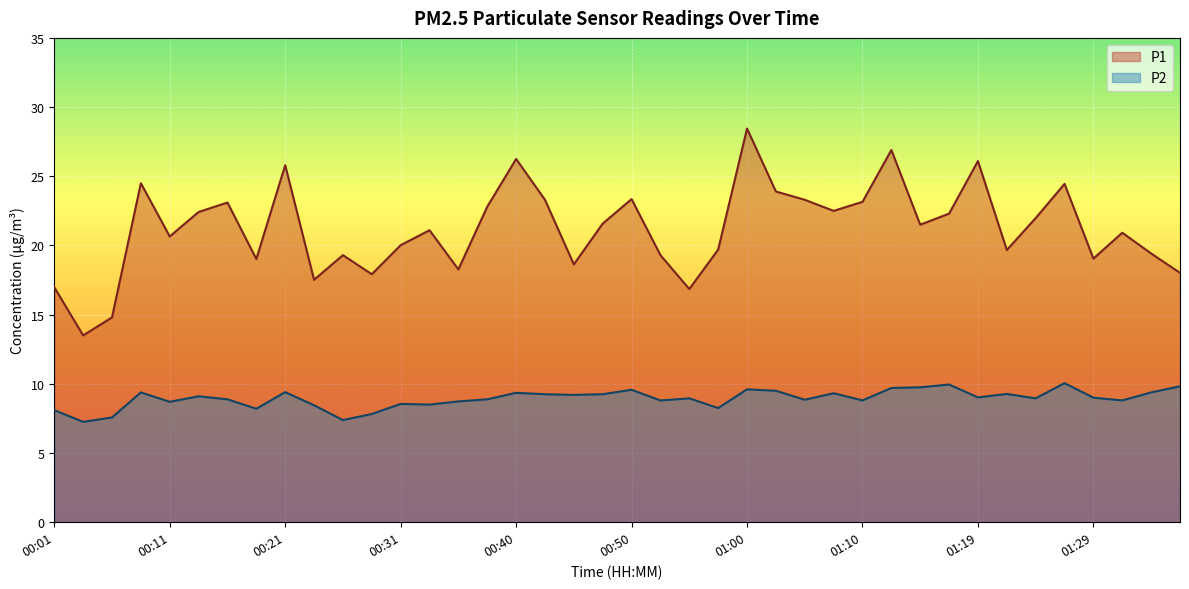

Which series changed the most between 00:23 and 00:31?

P1